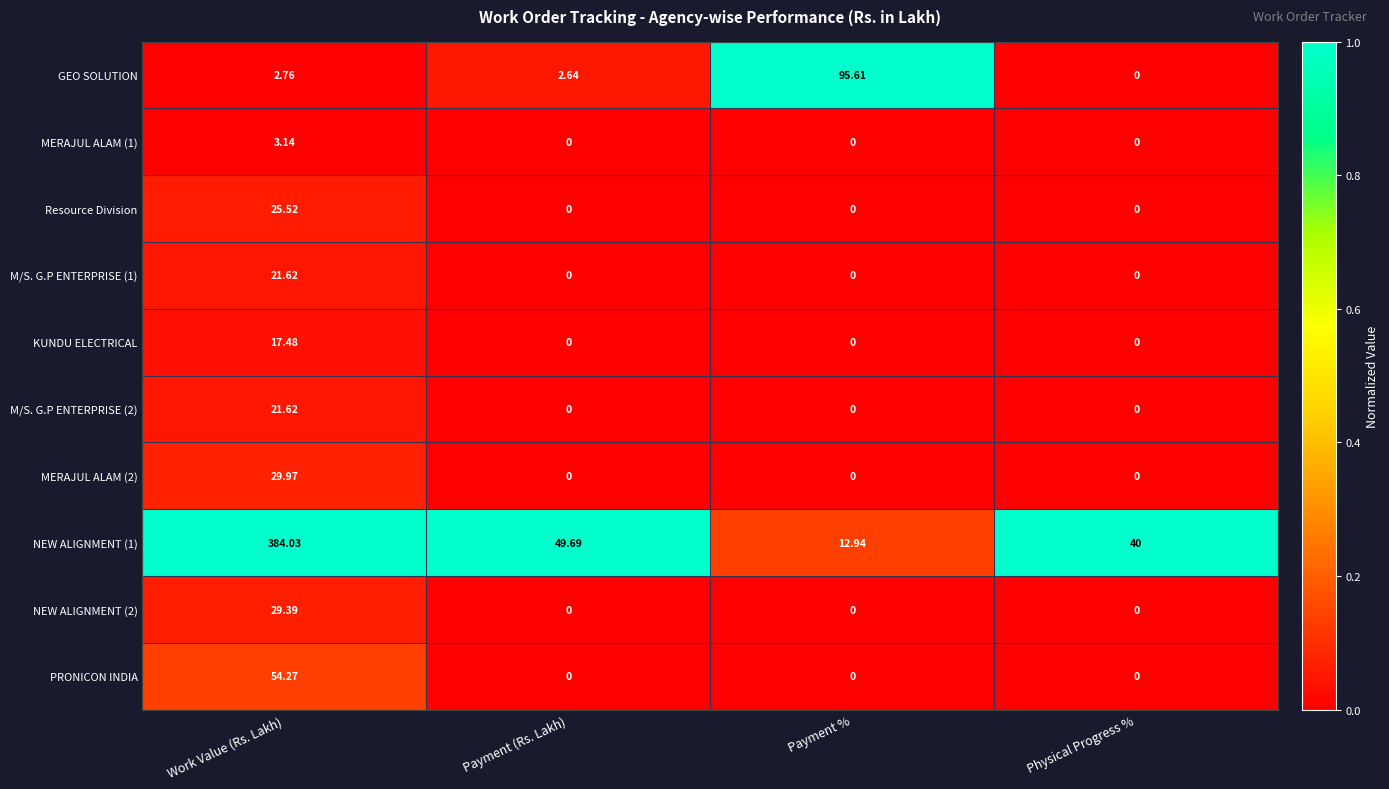

List the labels in order of GEO SOLUTION value, largest first.

Payment %, Work Value (Rs. Lakh), Payment (Rs. Lakh), Physical Progress %